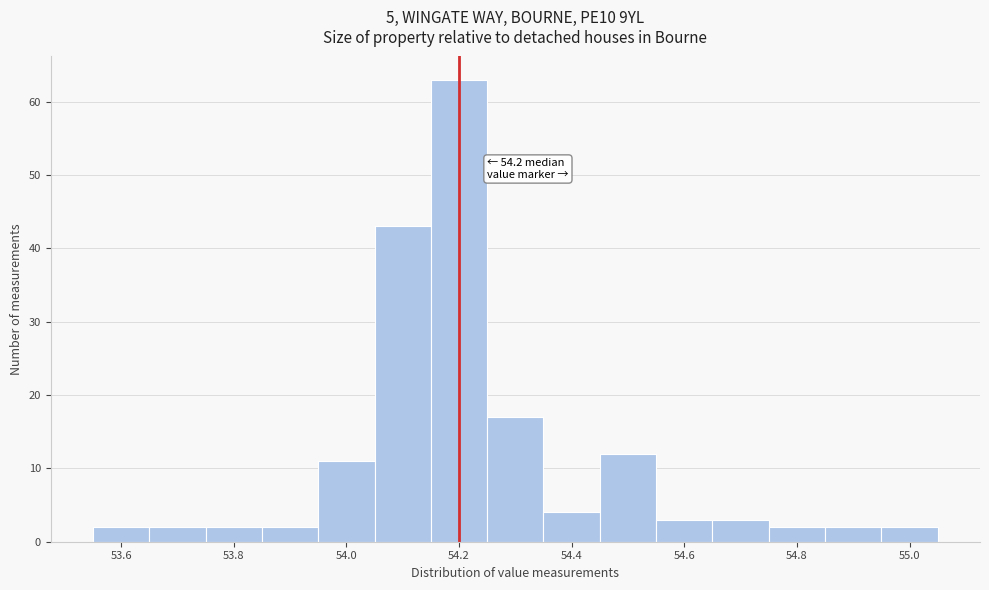

Over which range of the x-axis is the bar tallest?

54.15 to 54.25